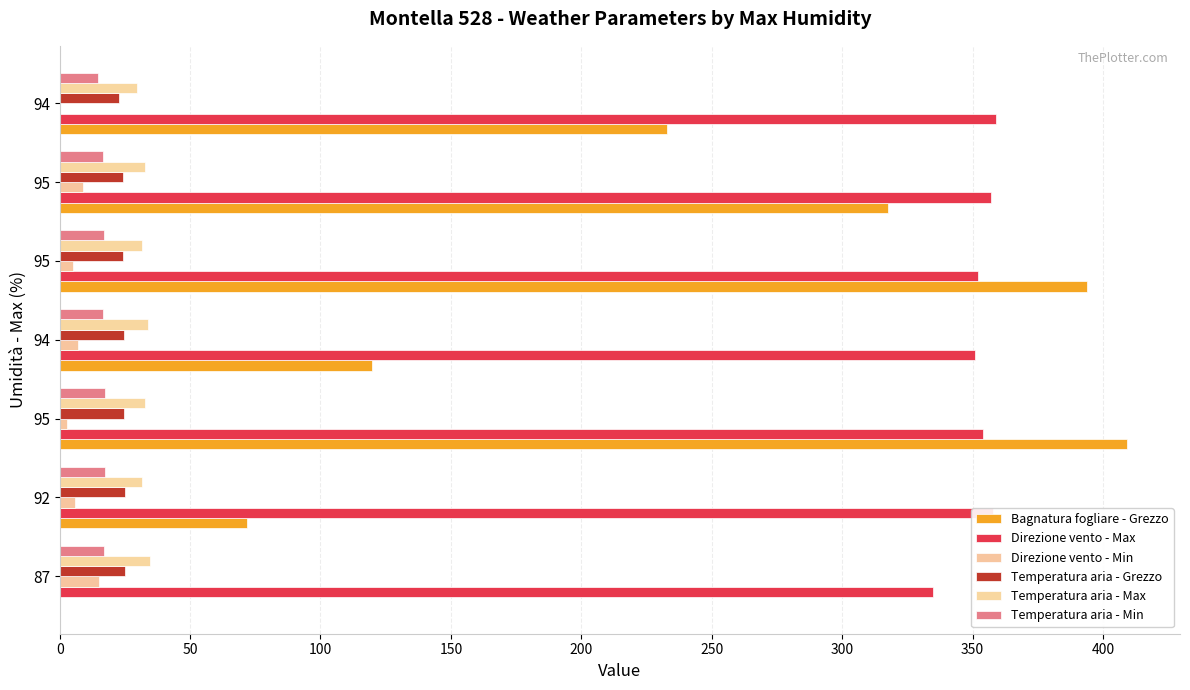

Count the number of data series in this chart.

6